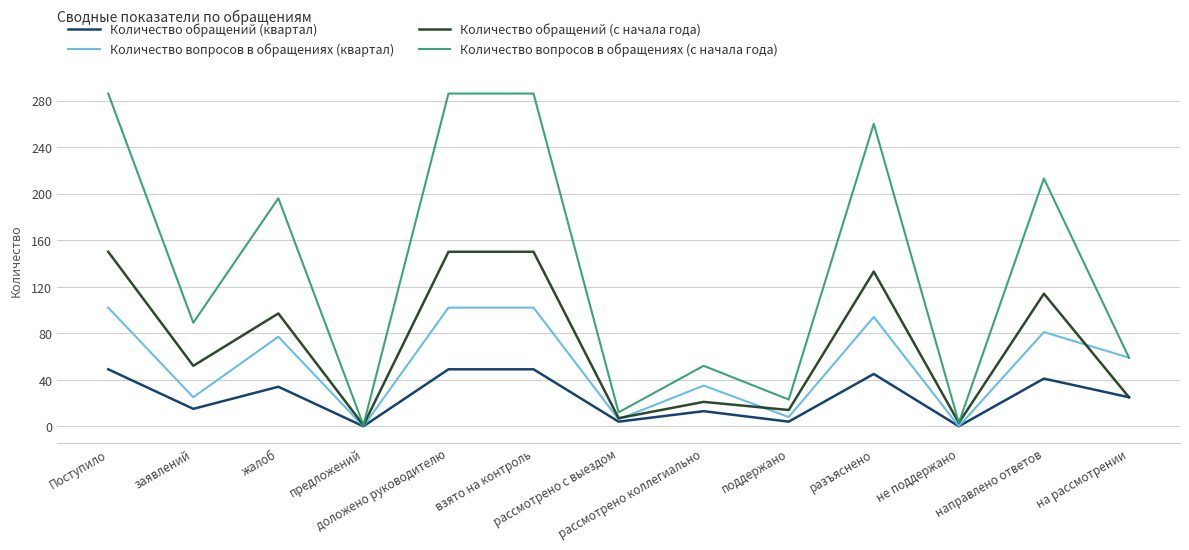

How many lines are shown in the chart?

4